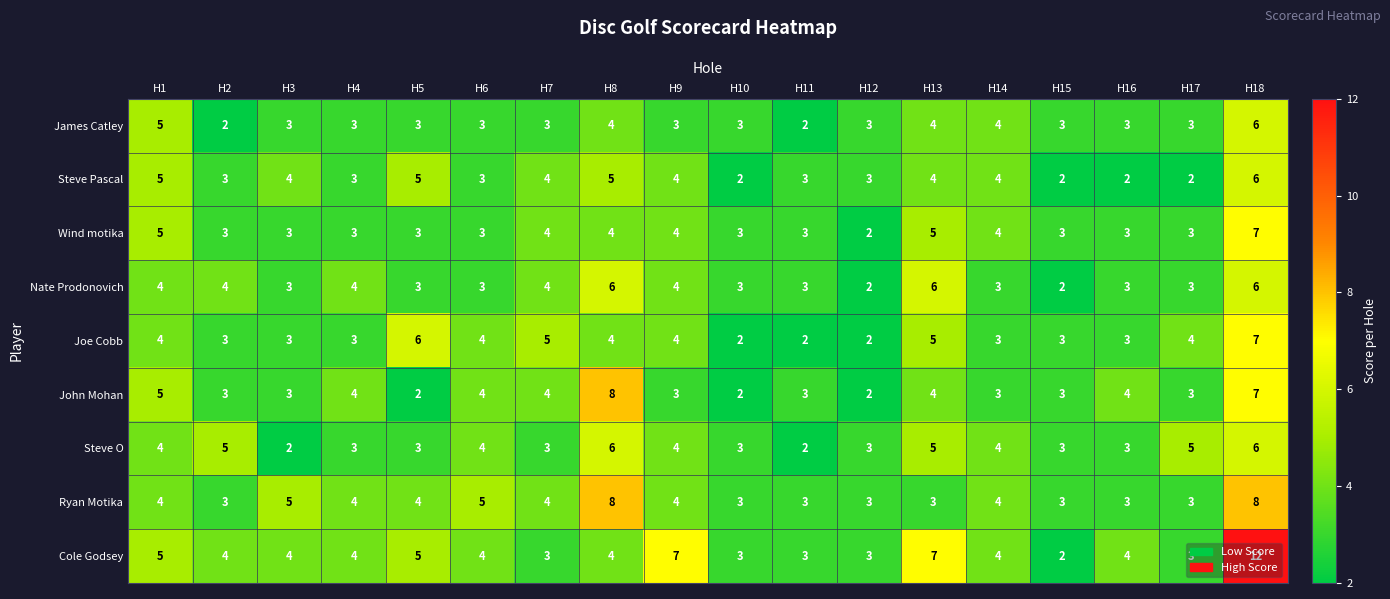

What is the total value across all series at H12?

23